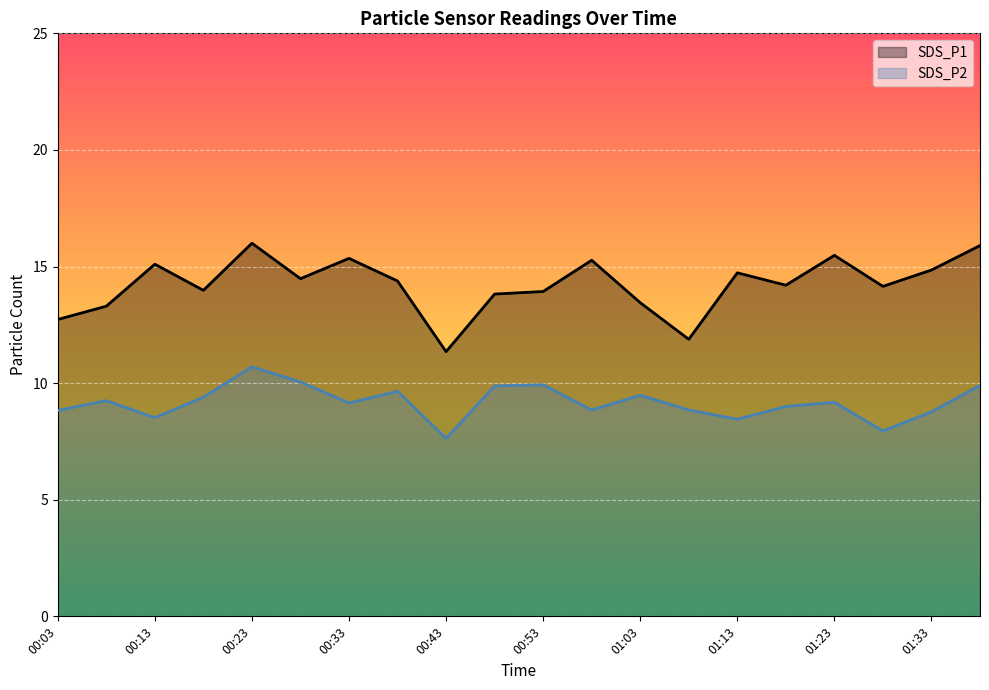

How many interior local valleys does the SDS_P2 series have?

6